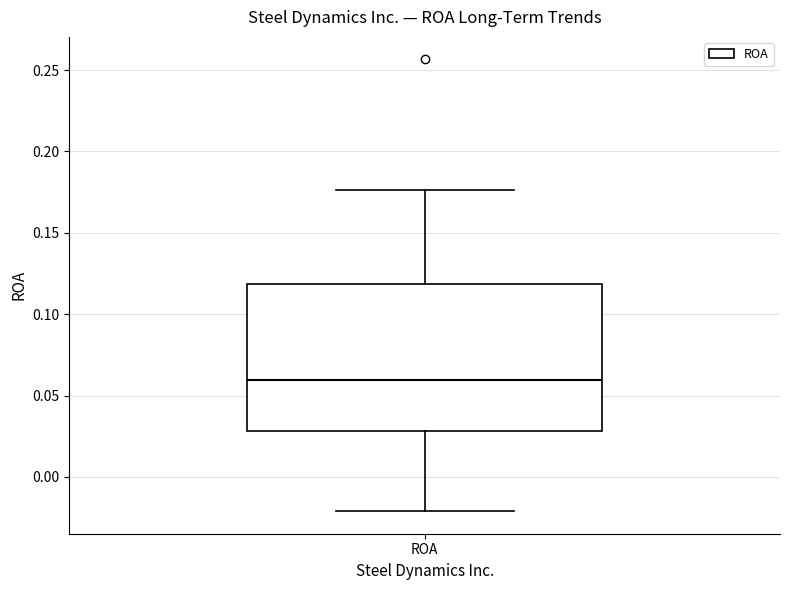

Where is the upper edge of the box for ROA on the y-axis? The values are not printed on the chart, so give them approximately, as read against the axis.

0.120